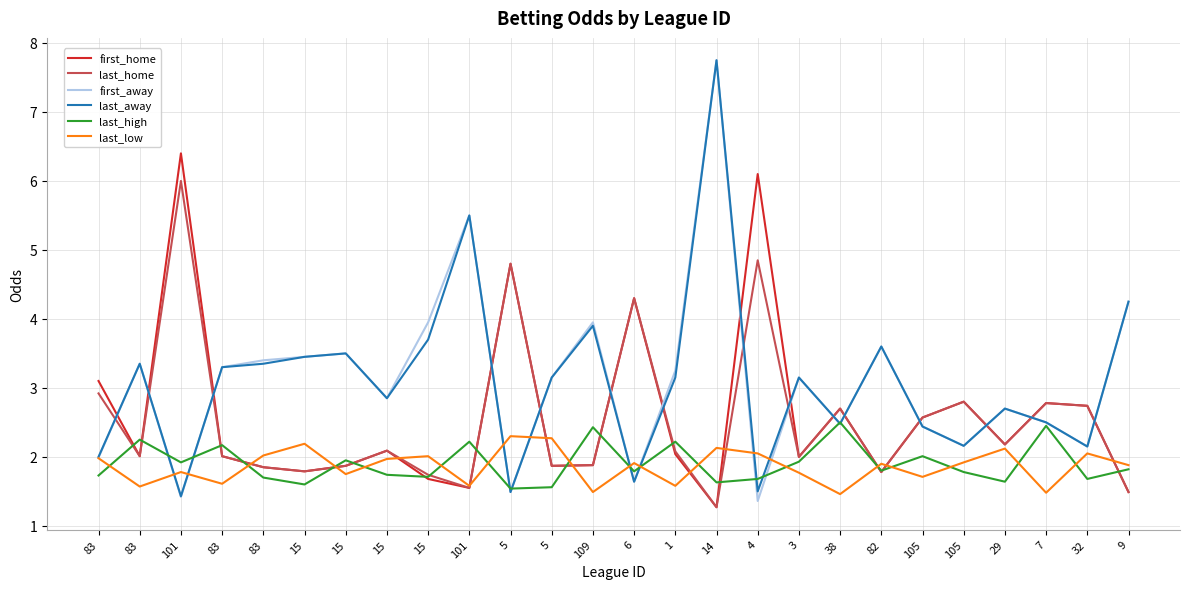

In last_away, how many points are lower than both neighbors (excluding endpoints)?

8